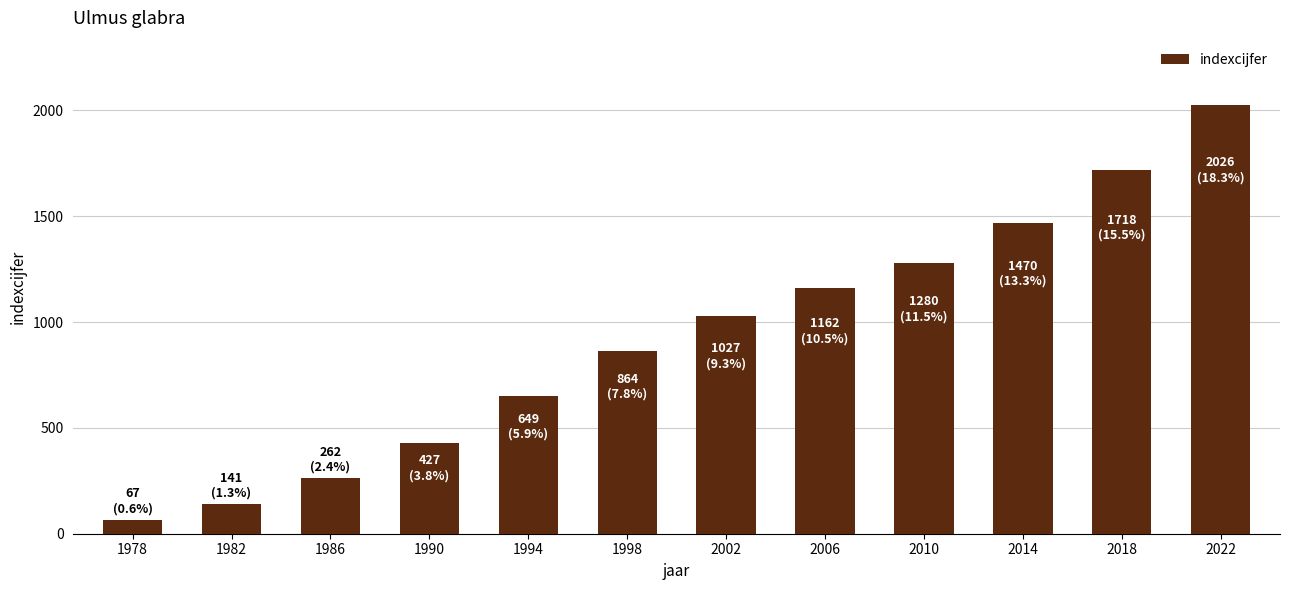

Are the bars grouped side by side (vs. stacked)?

No